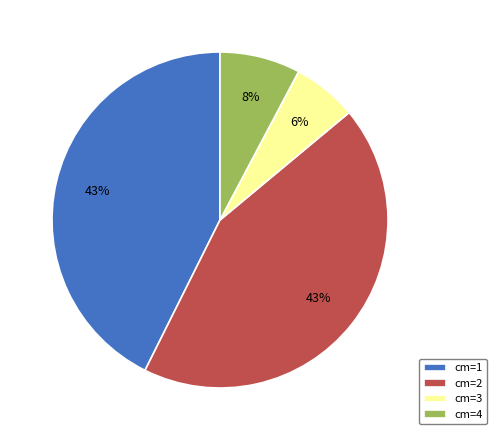

To the nearest percent, what portion does cm=1 represent?

43%